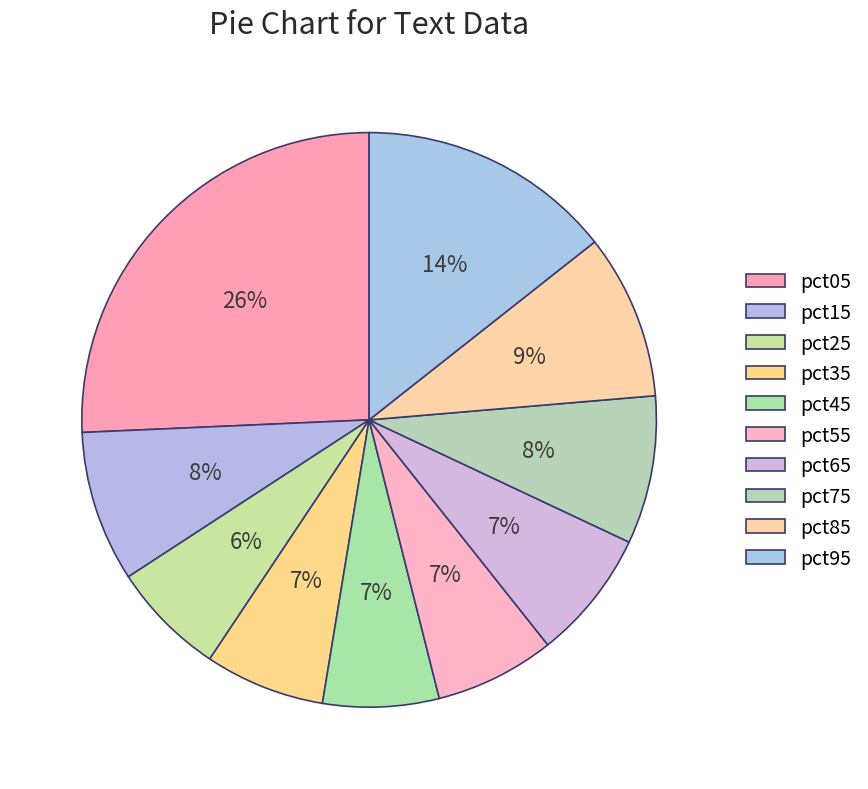

Count the number of slices in the pie.

10